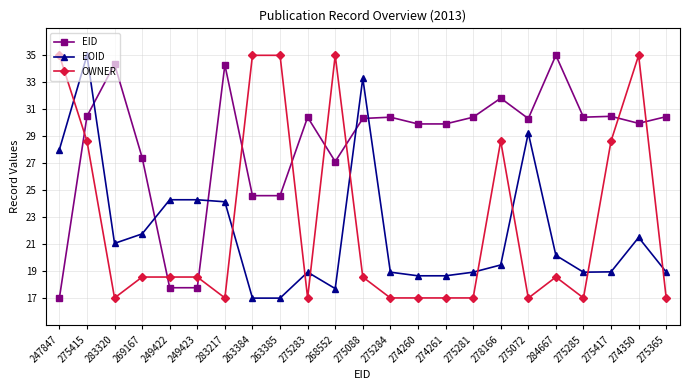

At which label does OWNER first exceed 18?

247847